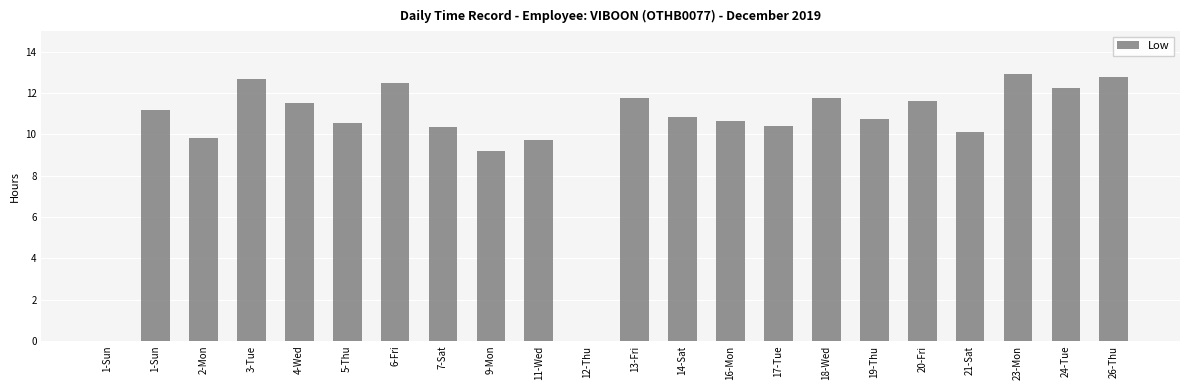

Are the bars horizontal?

No